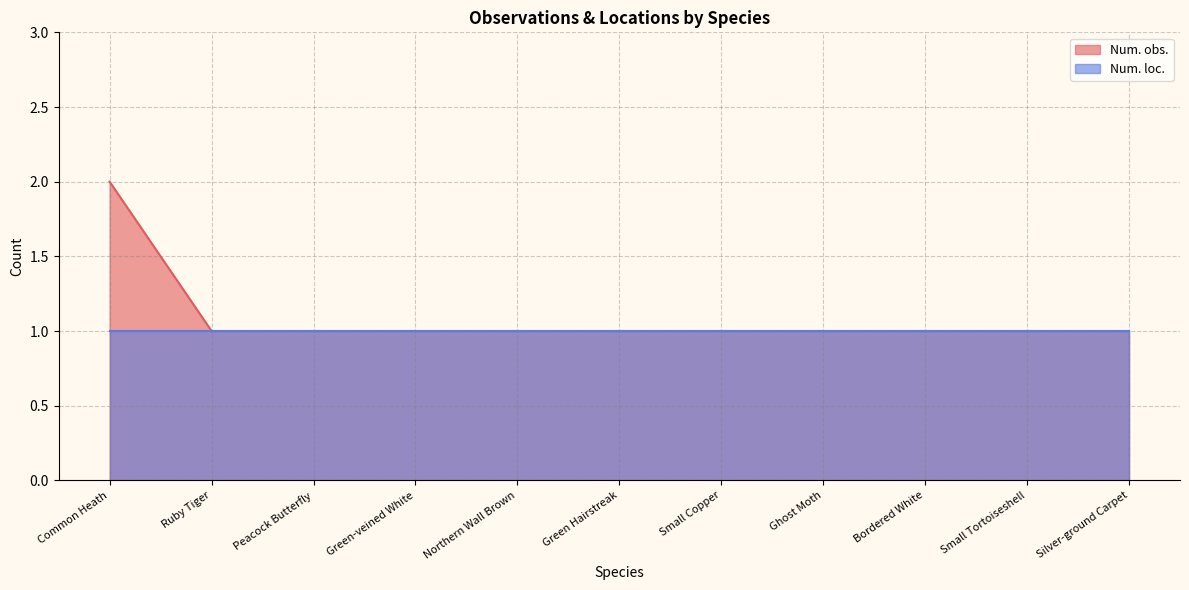

At Common Heath, list the series in order from smallest to largest.

Num. loc., Num. obs.